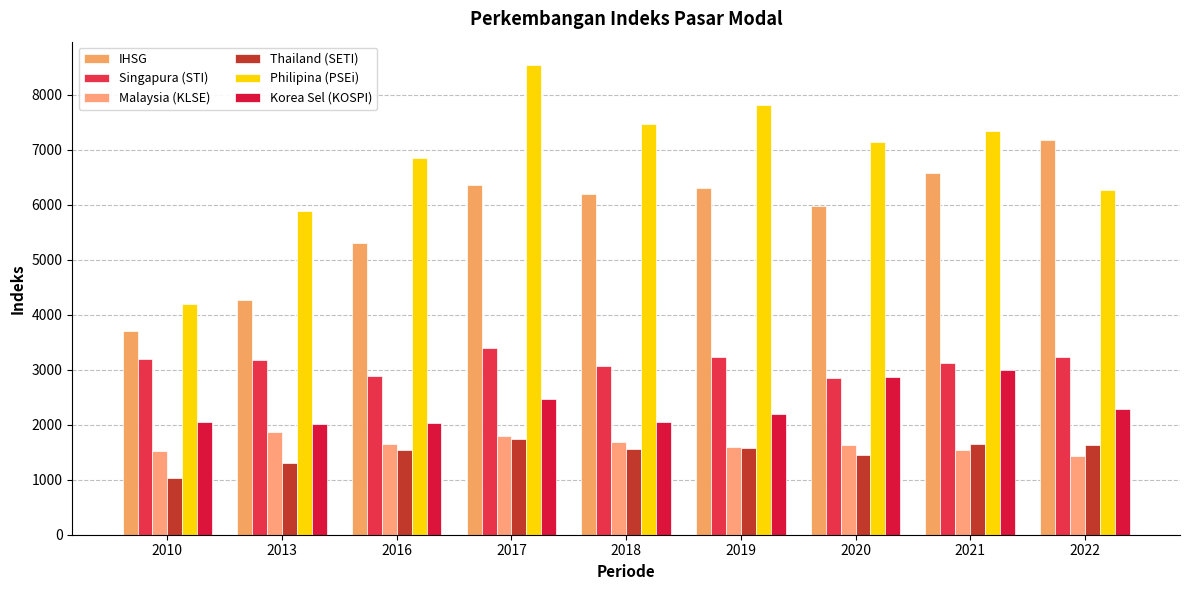

Which series has the widest spread of values?

Philipina (PSEi)